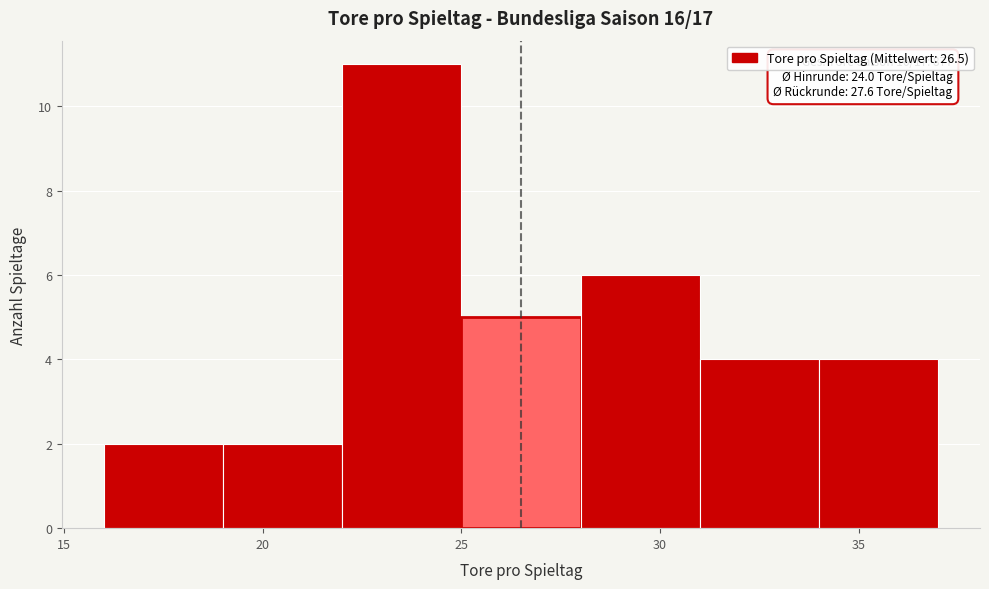

Which range on the x-axis has the tallest bar?

22 to 25